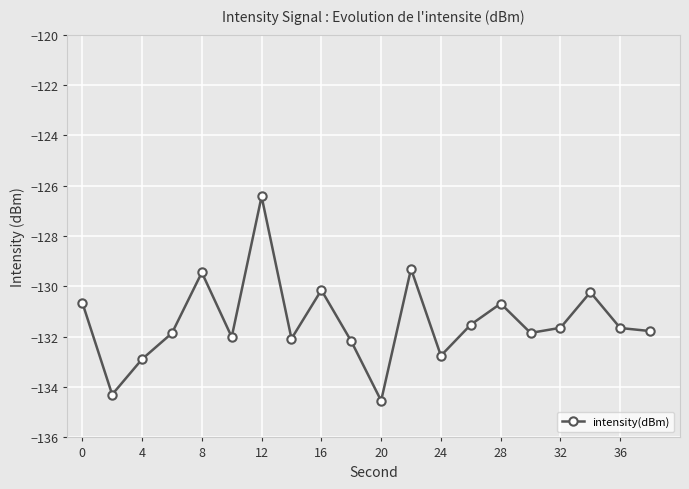

How many interior local peaks (higher than both neighbors) does the data have?

6